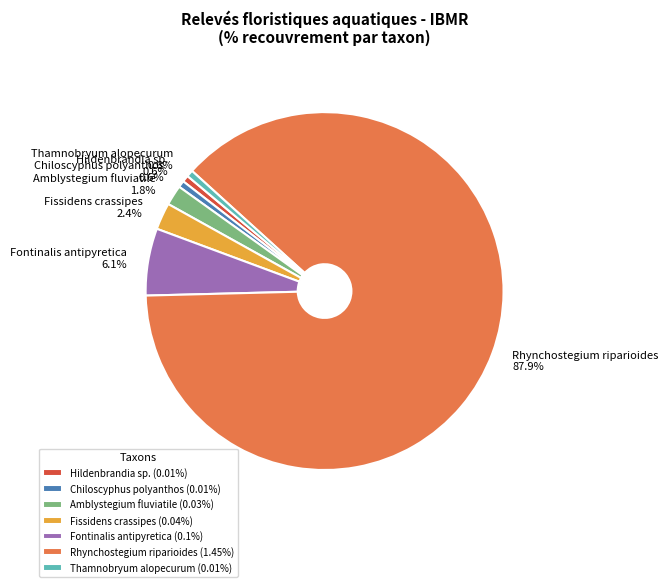

What percentage do Fontinalis antipyretica and Fissidens crassipes together represent?

8.5%